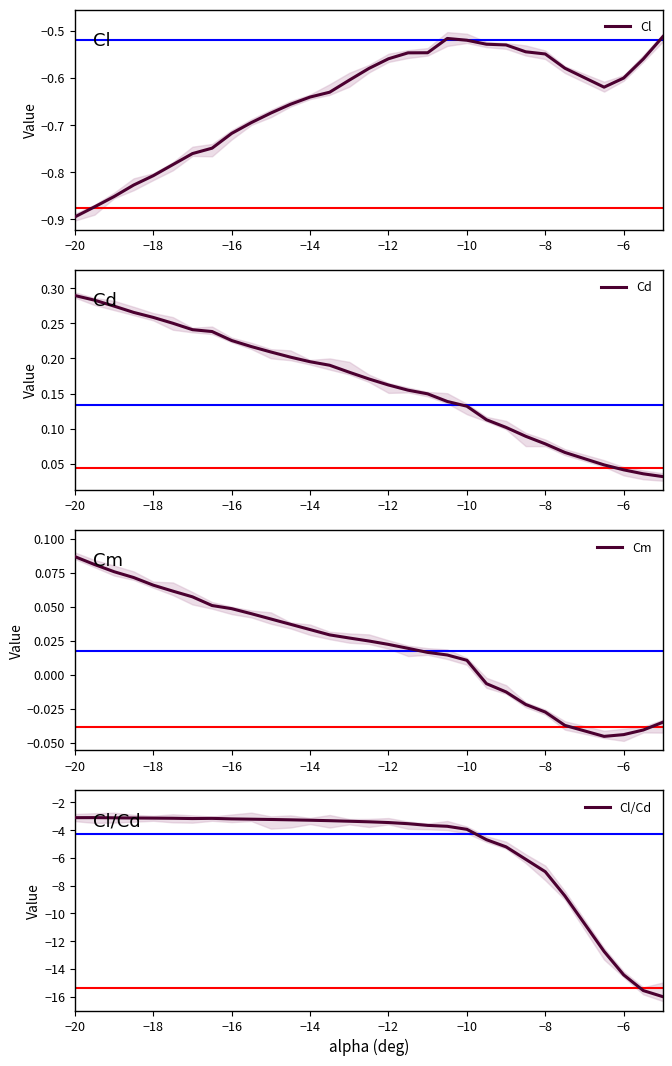

What is the value of the Cl/Cd point at the 2nd from the left?

-3.1